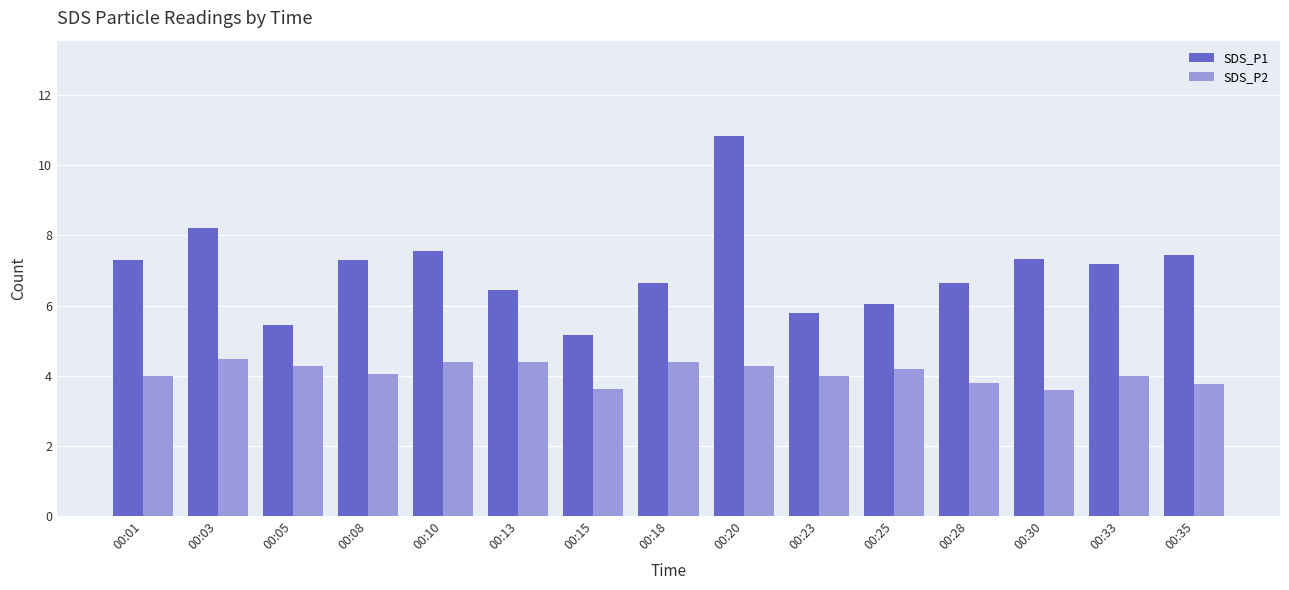

Which series has the largest total across all categories?

SDS_P1